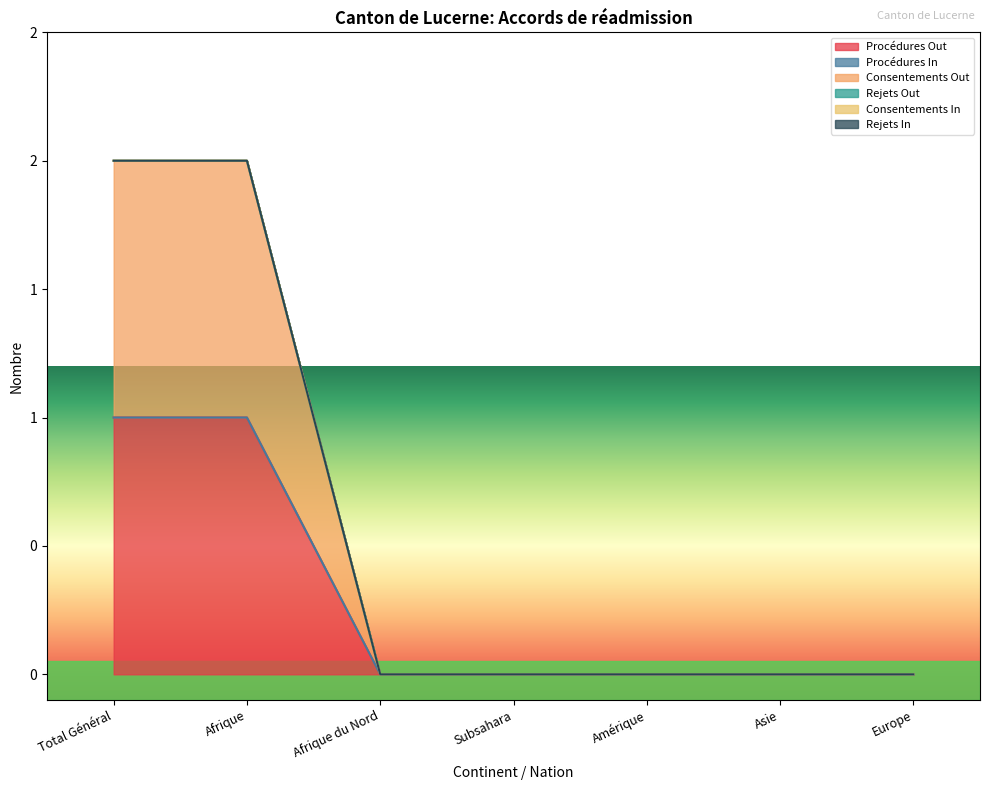

True or false: Rejets Out and Rejets In cross at least once.

False